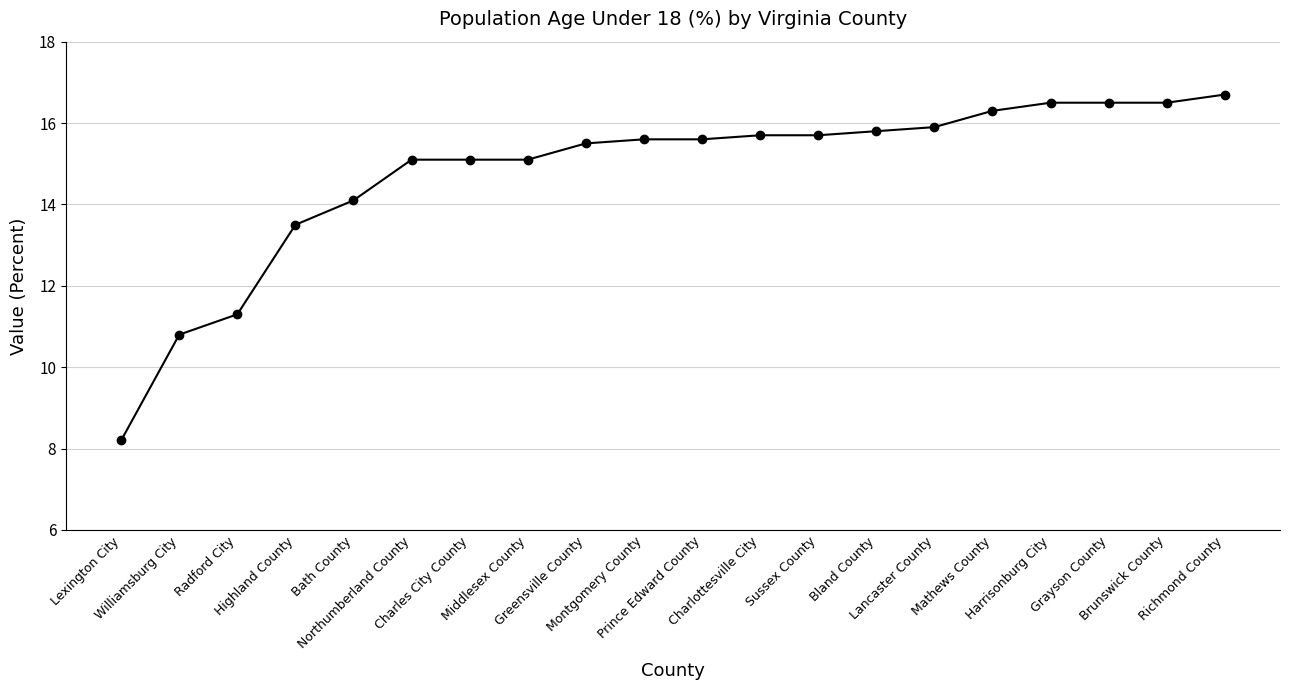

Between Middlesex County and Richmond County, which is larger?

Richmond County